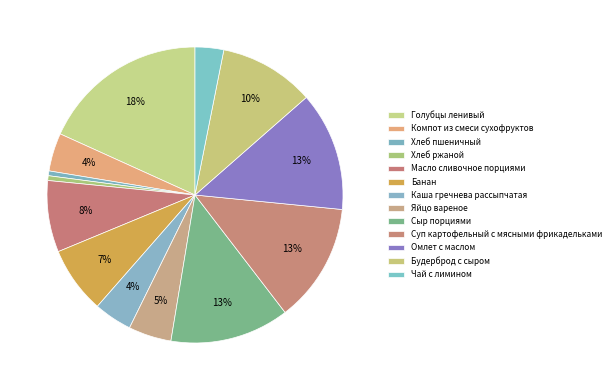

Which slice is the largest?

Голубцы ленивый